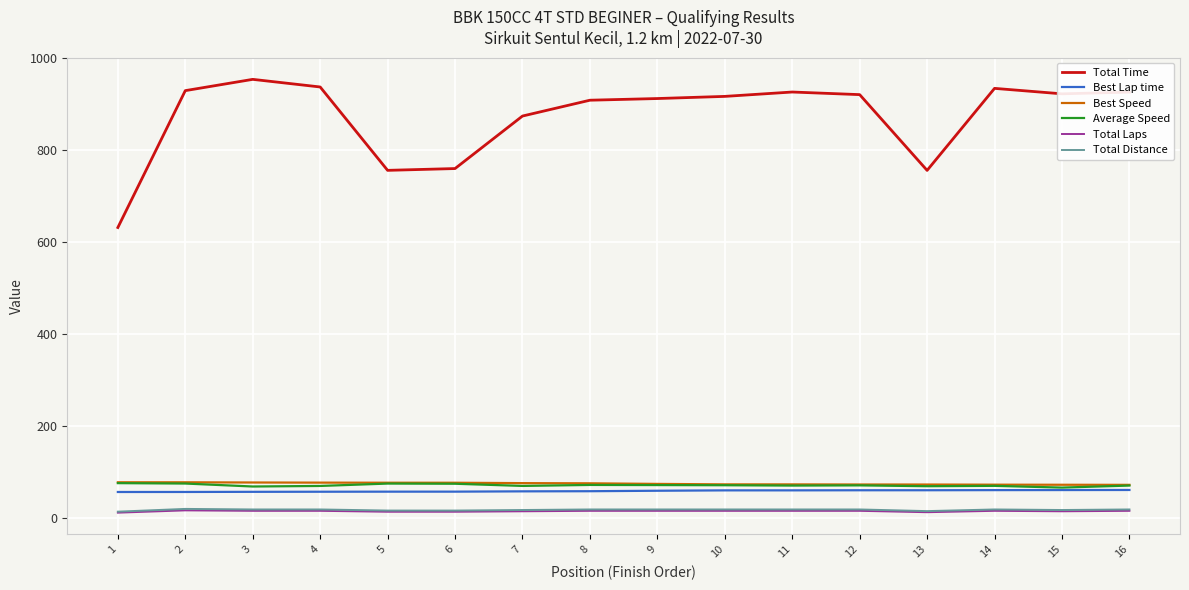

Which series has the largest total across all categories?

Total Time